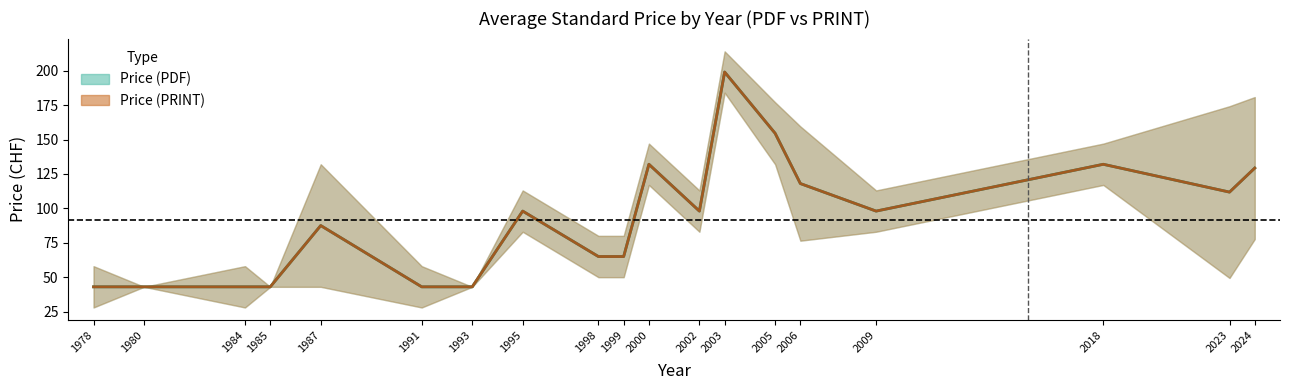

True or false: Price (PDF) has more than 1 interior local peaks.

False